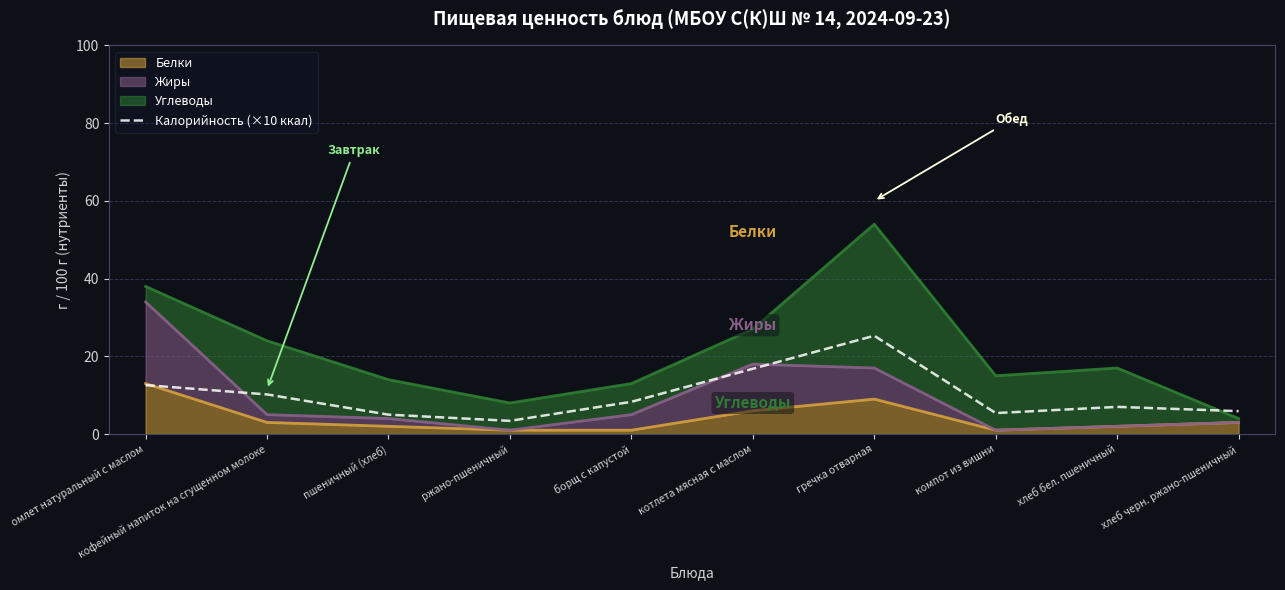

Does the chart display data point markers on the line(s)?

No